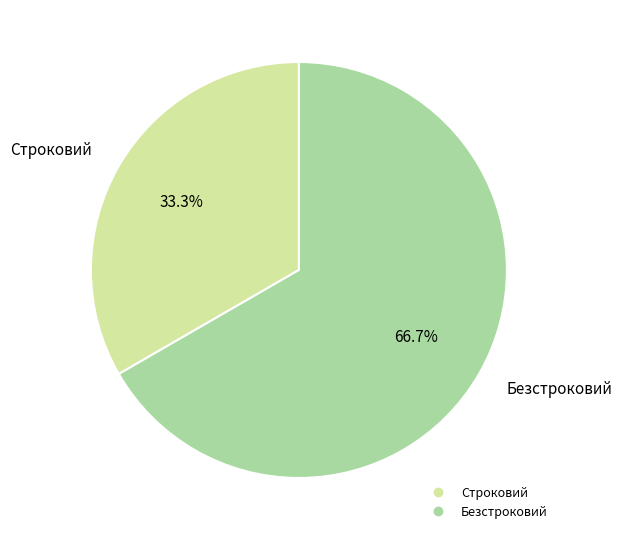

Do Строковий and Безстроковий together represent more than half of the pie?

Yes